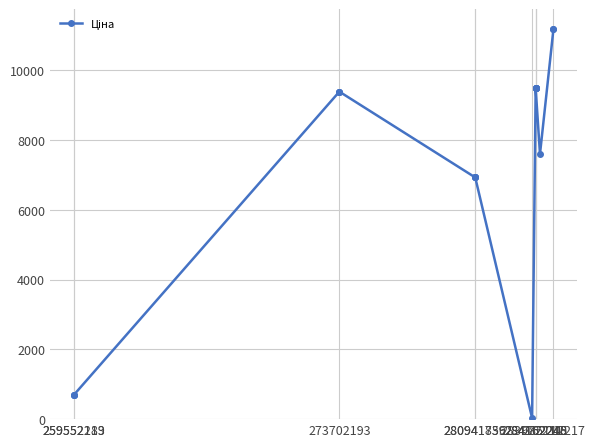

What is the value of the 17th point from the left?

9480.1